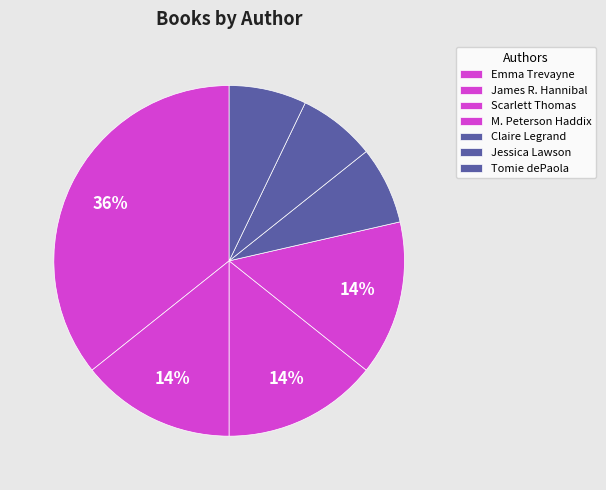

How many slices are in this pie chart?

7